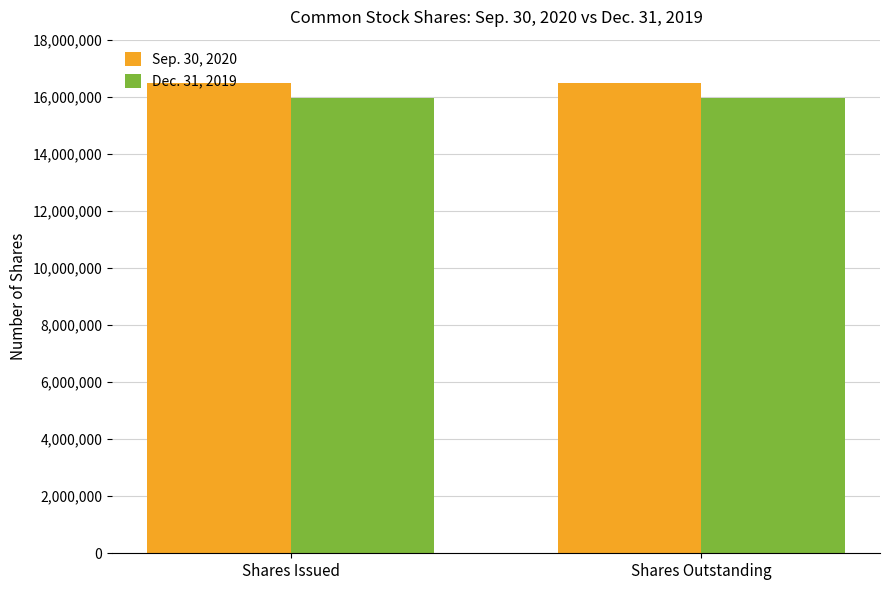

What are all the series names shown in the legend?

Sep. 30, 2020, Dec. 31, 2019